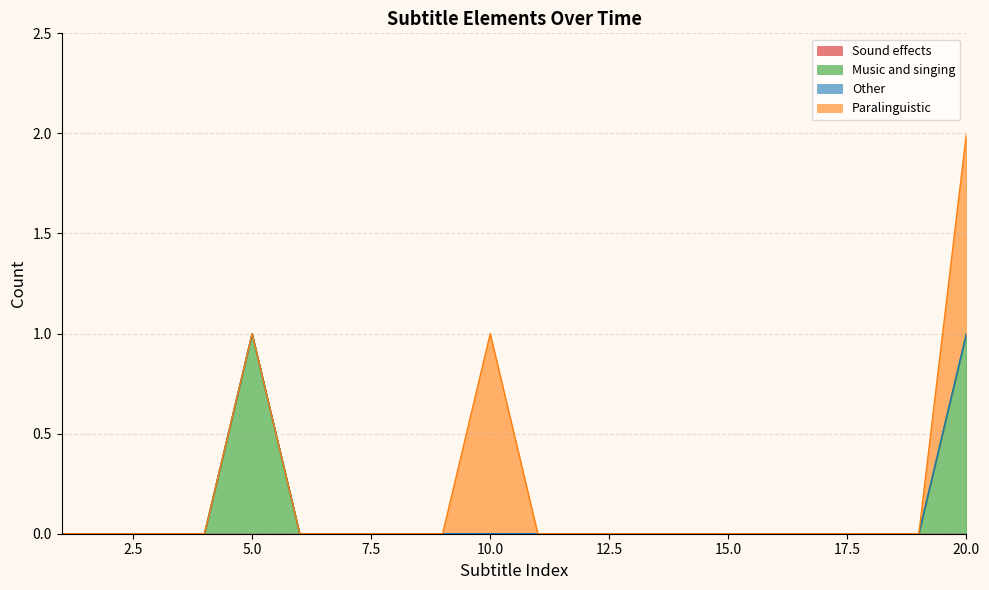

True or false: Music and singing and Other intersect in this chart.

False